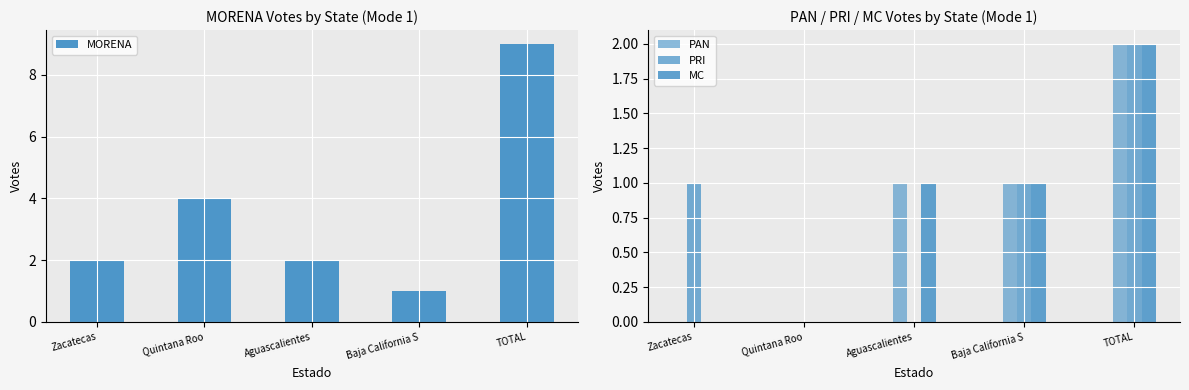

What are all the series names shown in the legend?

MORENA, PAN, PRI, MC